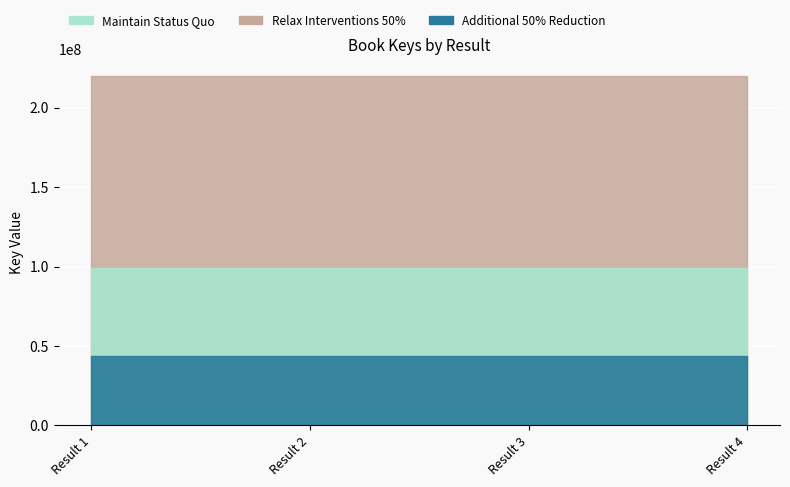

What is the difference between the Additional 50% Reduction values at 4 and 2?

2858